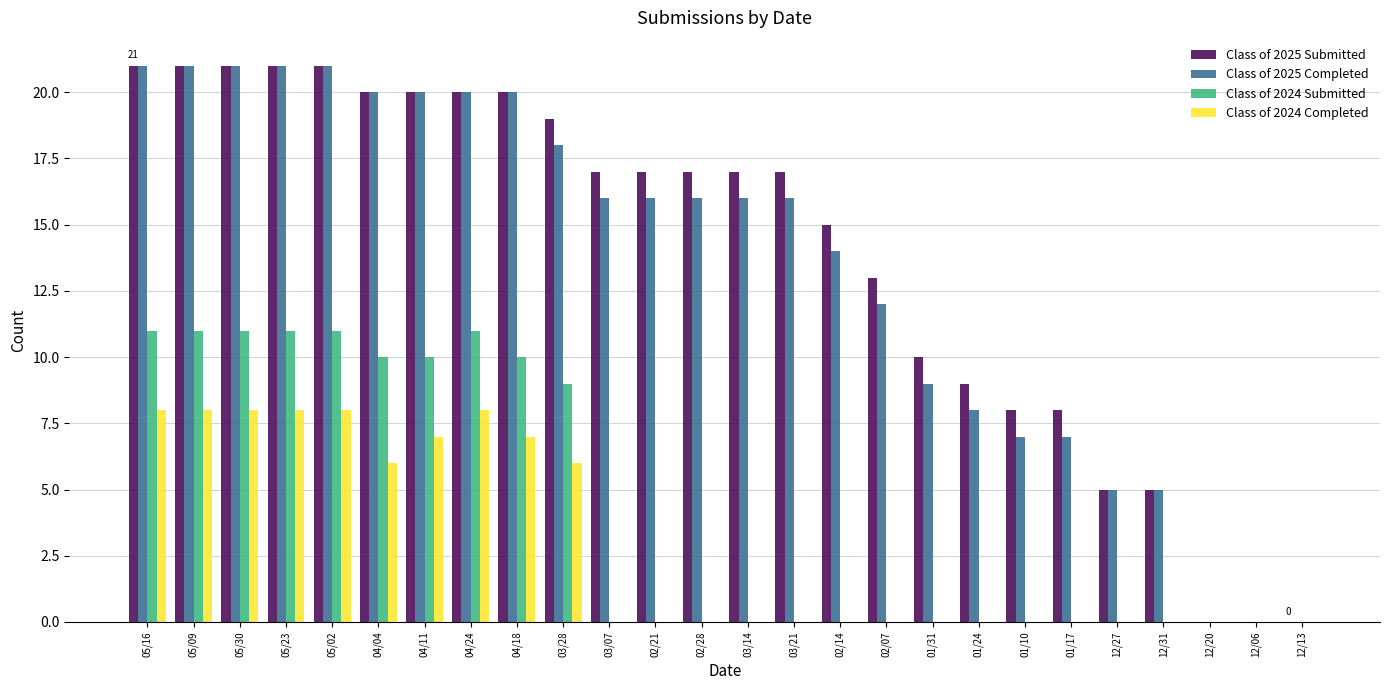

Is it true that Class of 2025 Submitted equals 8 at 03/07?

False